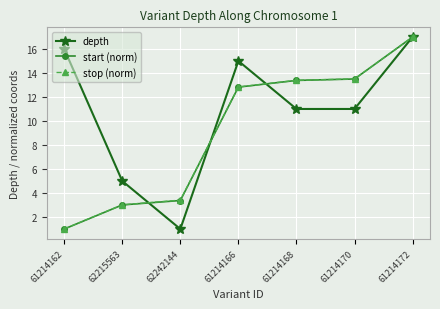

True or false: start (norm) has a value of 1.4 at 62242144.

False